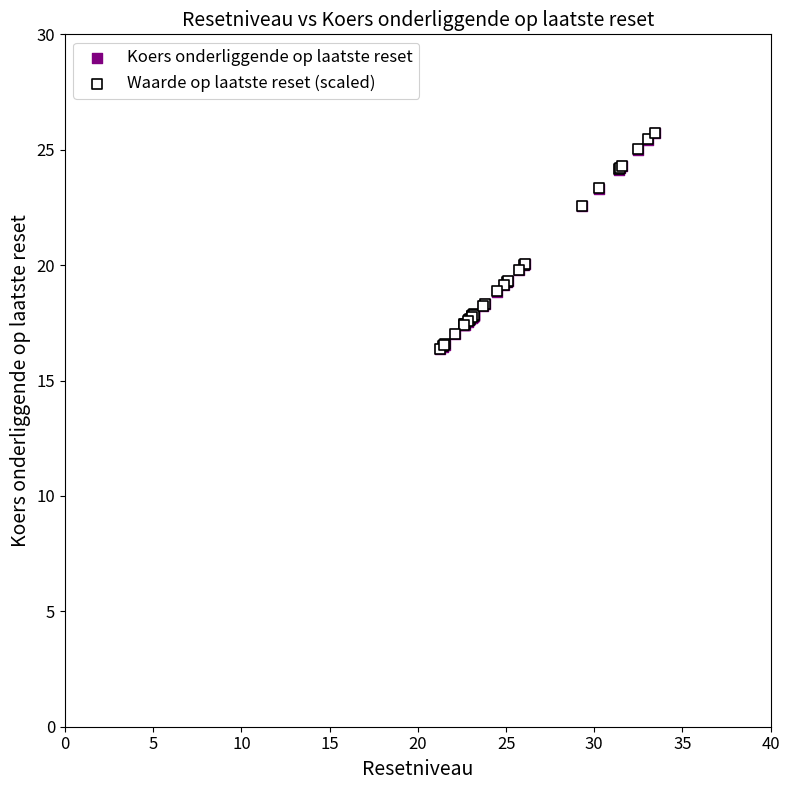

What are all the series names shown in the legend?

Koers onderliggende op laatste reset, Waarde op laatste reset (scaled)